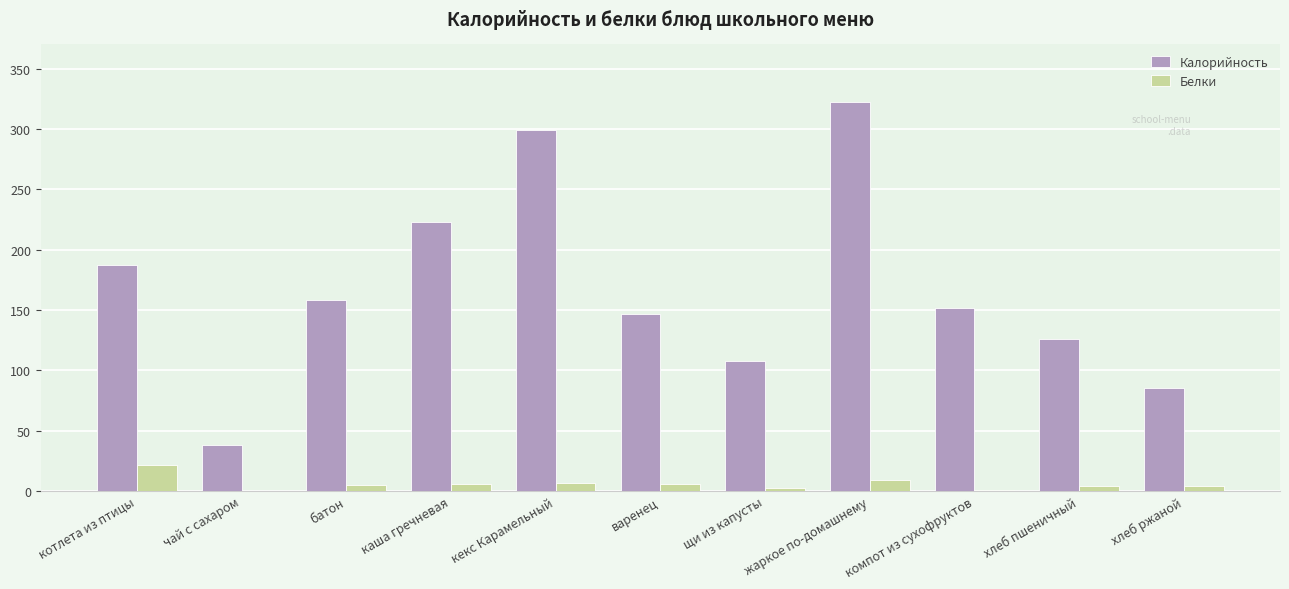

Between варенец and щи из капусты, which series saw the biggest shift?

Калорийность